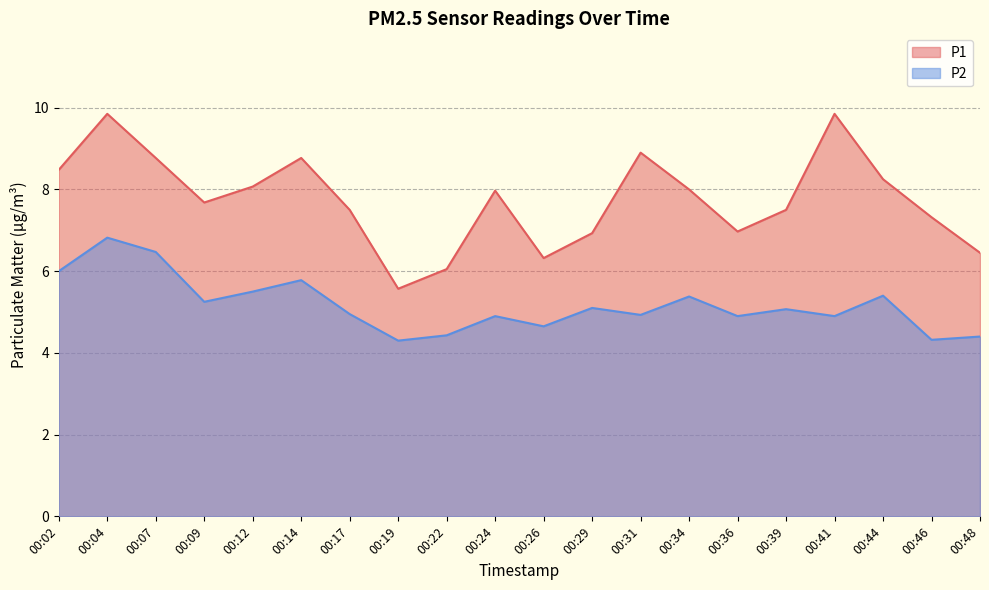

What is the sum of the P2 values at 00:48 and 00:41?

9.3